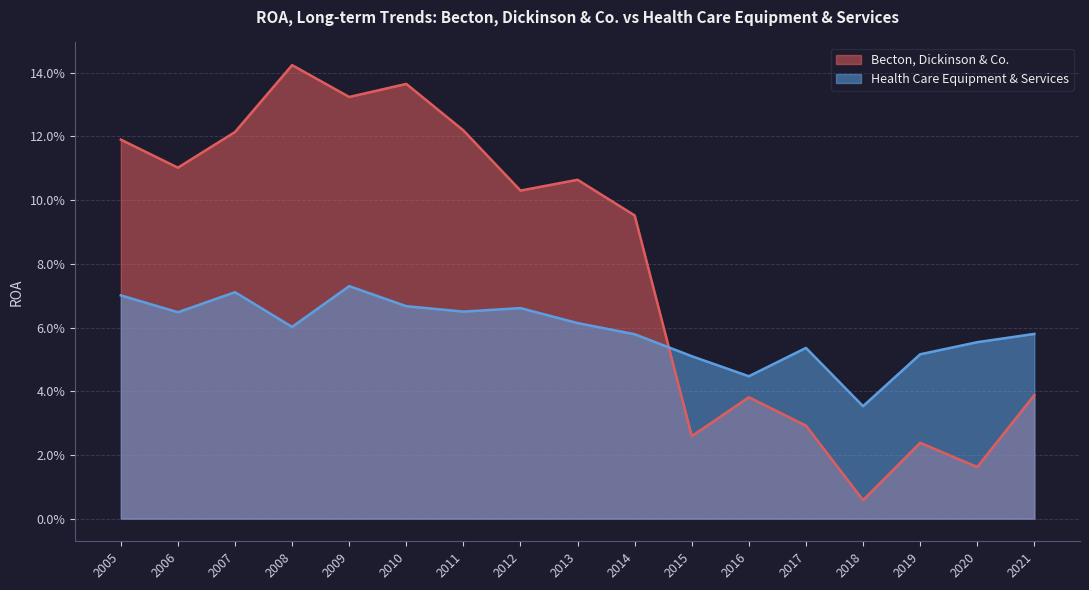

List the labels in order of Health Care Equipment & Services value, largest first.

2009, 2007, 2005, 2010, 2012, 2011, 2006, 2013, 2008, 2021, 2014, 2020, 2017, 2019, 2015, 2016, 2018